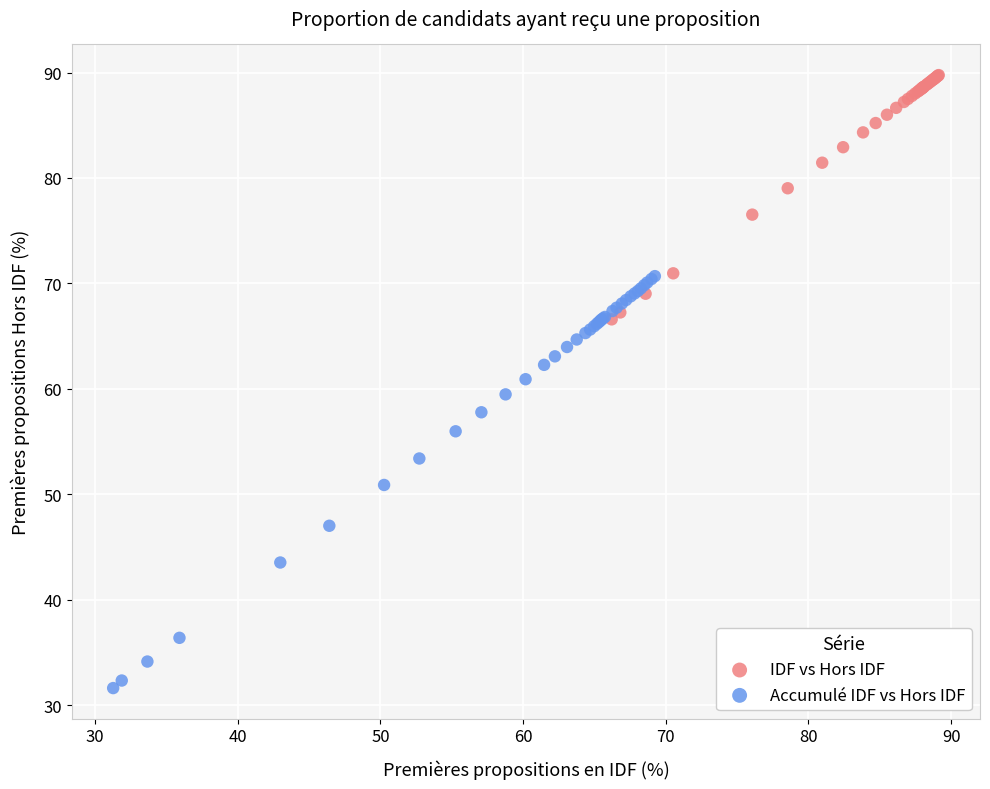

Which series reaches the minimum Y coordinate?

Accumulé IDF vs Hors IDF